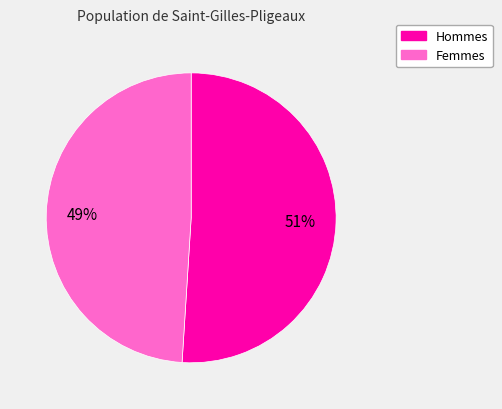

To the nearest percent, what is the difference between the largest and smallest slice percentages?

2%